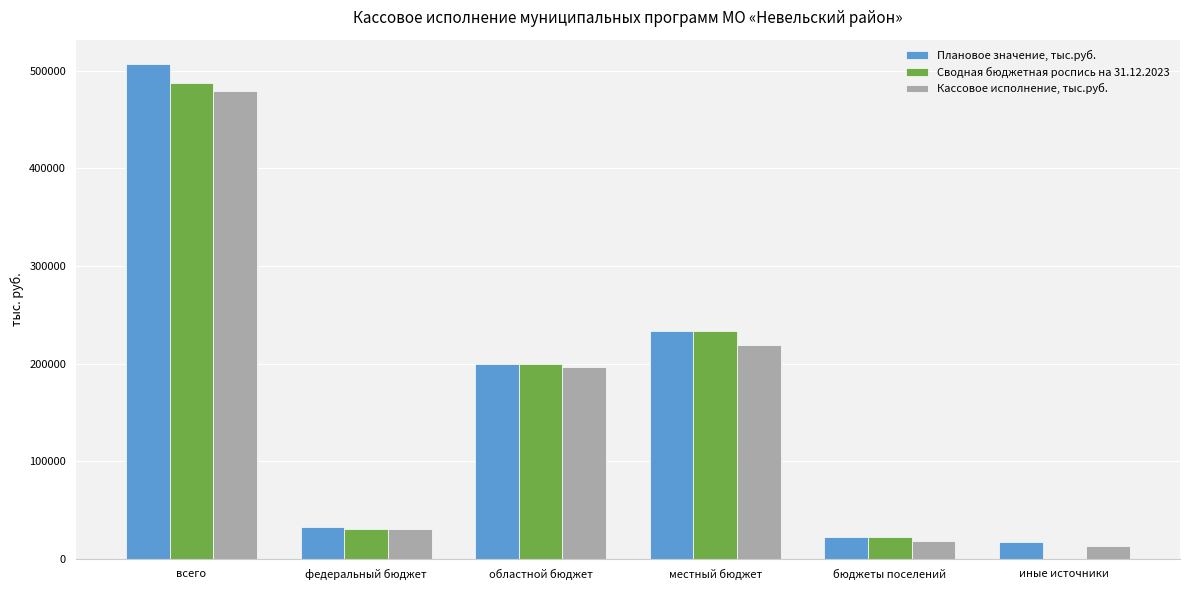

What is the highest value of the Сводная бюджетная роспись на 31.12.2023 series?

487400.8